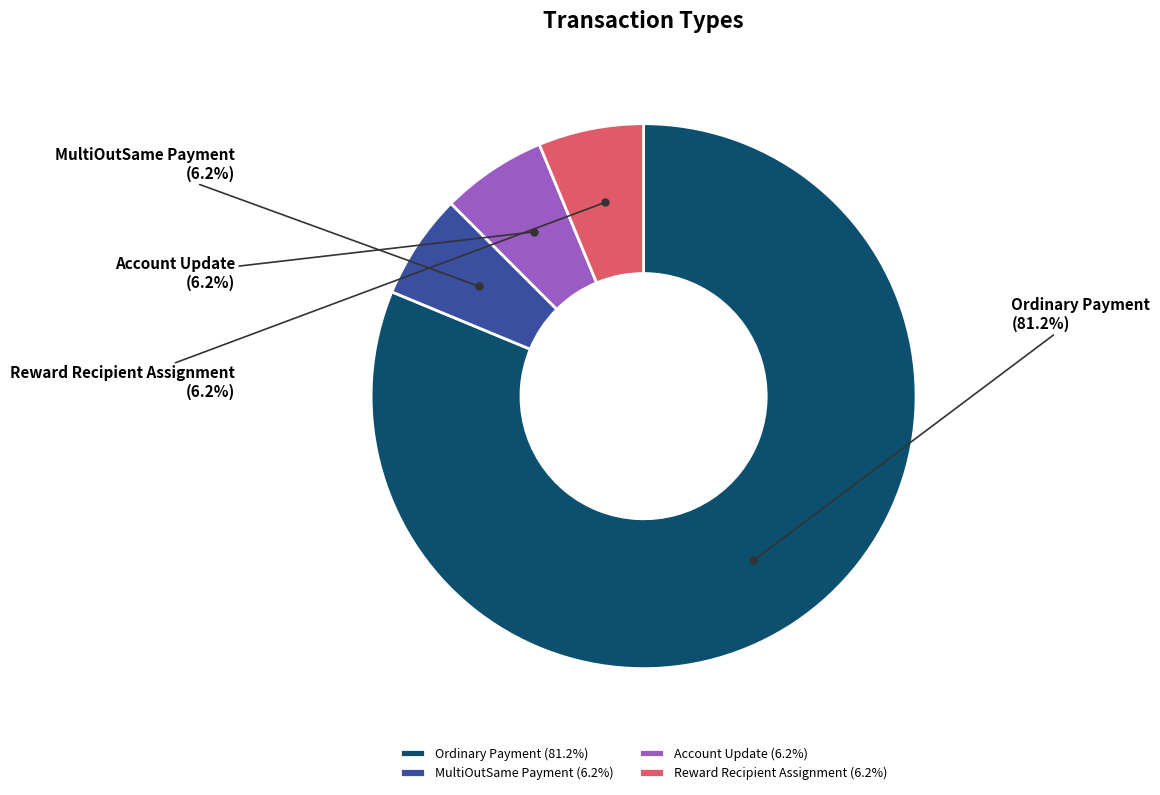

Which has a higher value, Reward Recipient Assignment or Ordinary Payment?

Ordinary Payment